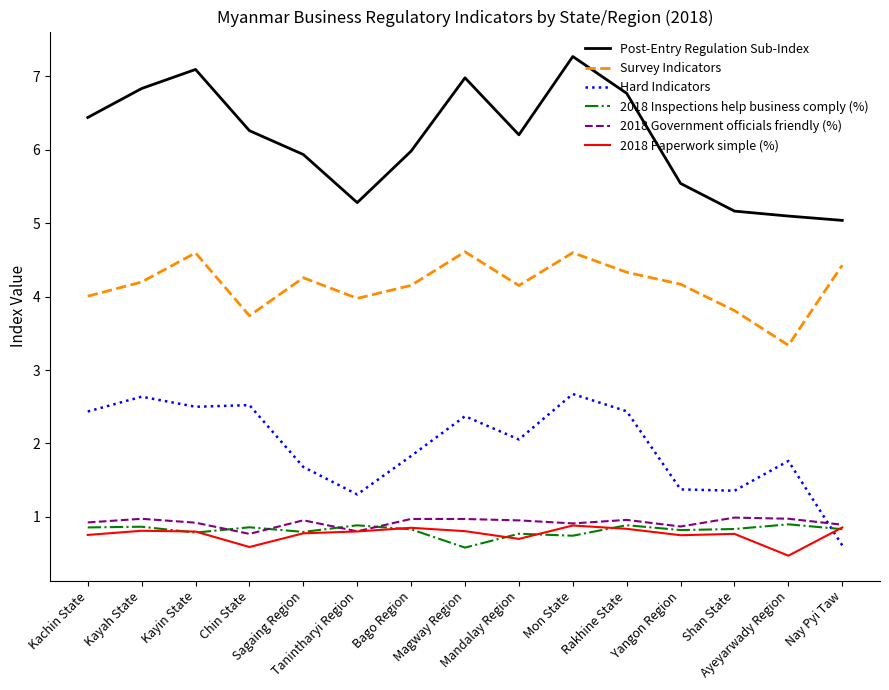

At how many categories does at least one series exceed 2?

15